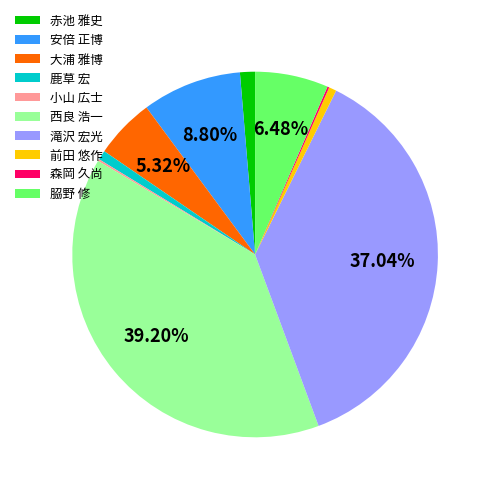

To the nearest percent, what is the combined percentage of 赤池 雅史 and 𦚰野 修?

8%